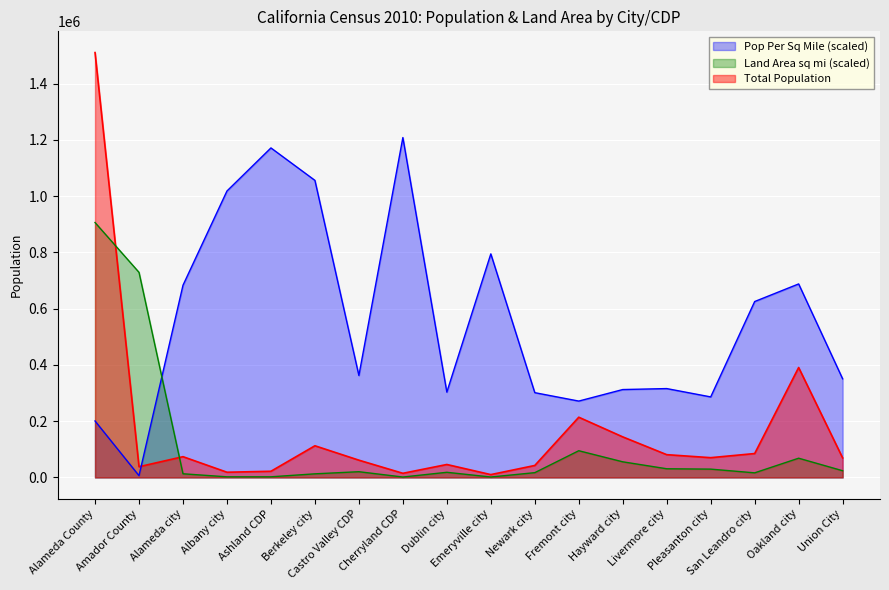

Between San Leandro city and Ashland CDP, which is larger?

San Leandro city